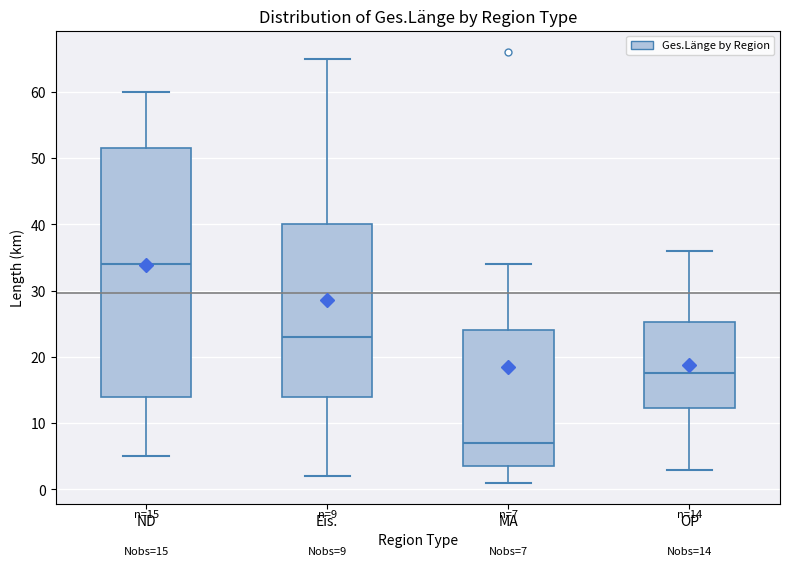

Which box's median line is the highest?

ND